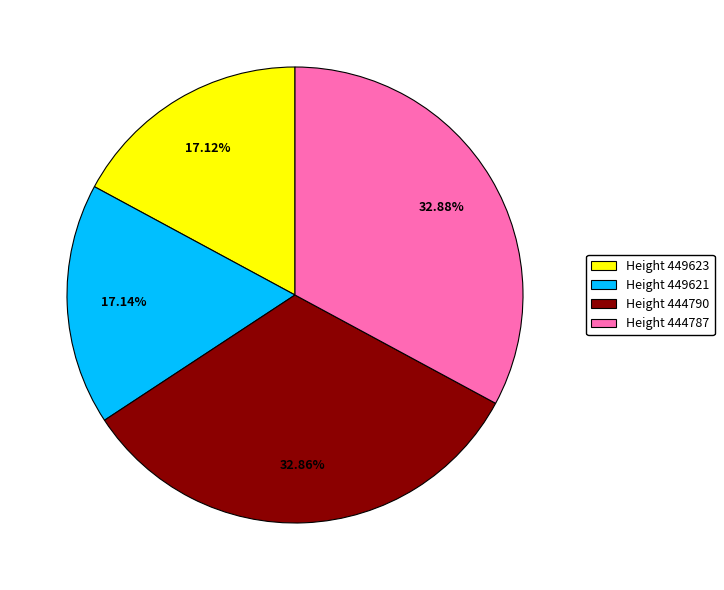

Does Height 444790 account for over 50% of the chart?

No